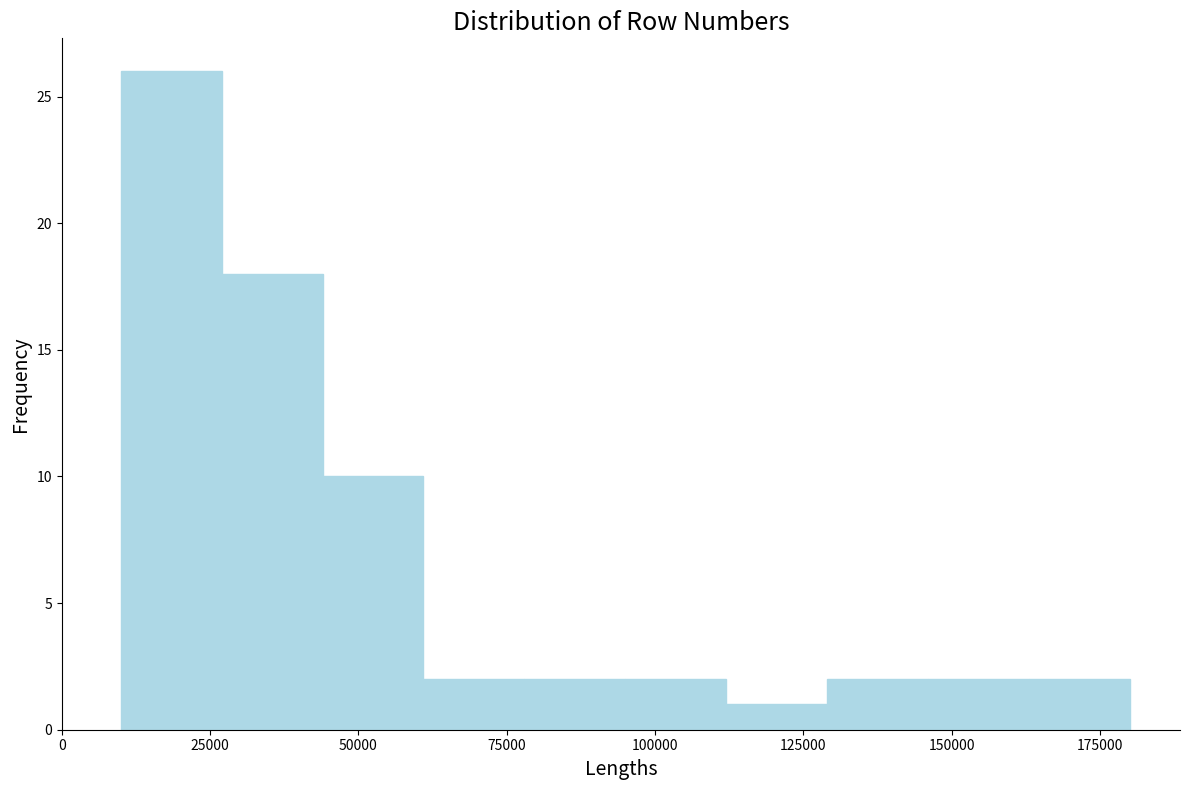

Around what value on the x-axis is the tallest bar? Give the approximate position of its centre, as read against the axis.

20000